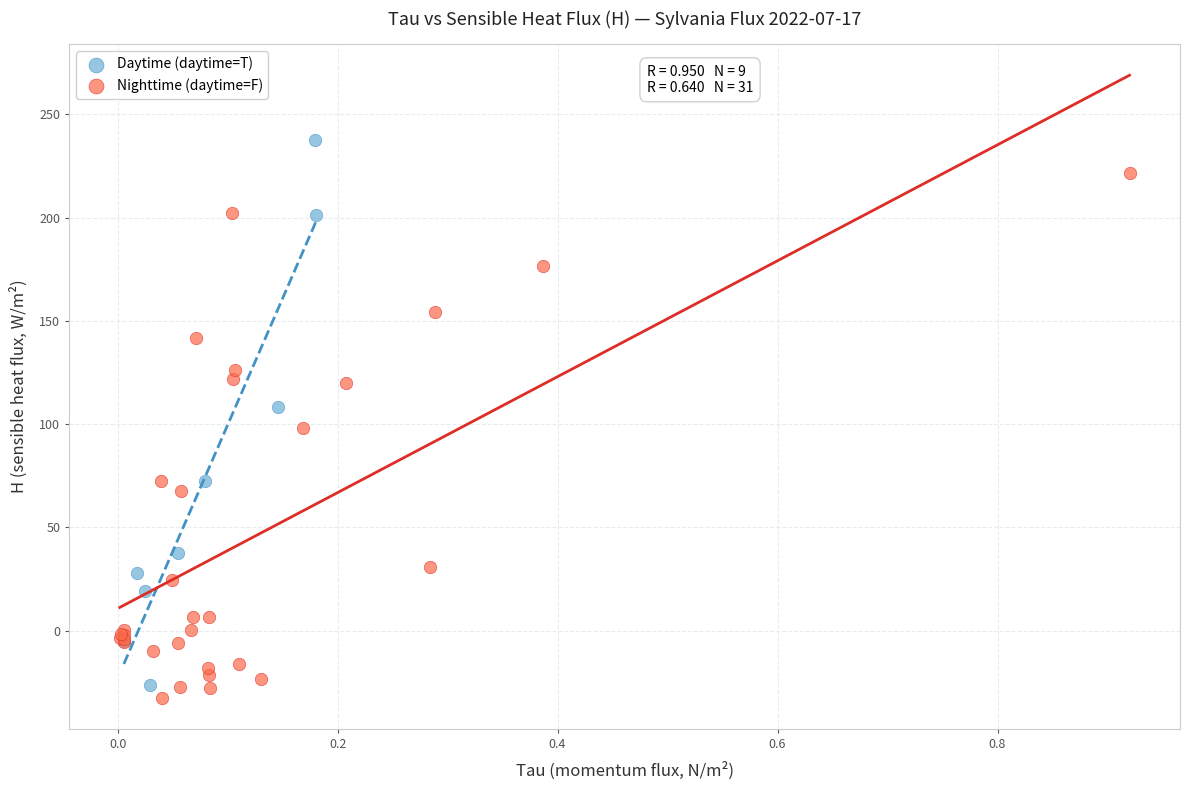

What are all the series names shown in the legend?

Daytime (daytime=T), Nighttime (daytime=F)